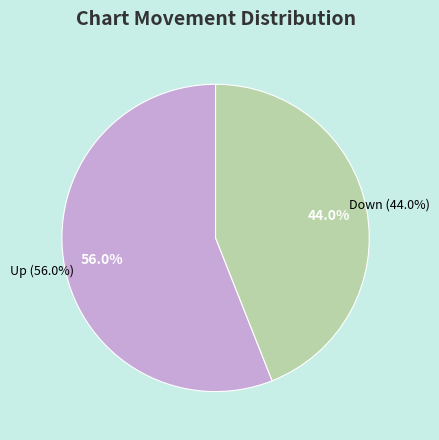

To the nearest percent, what is the difference between the largest and smallest slice percentages?

12%